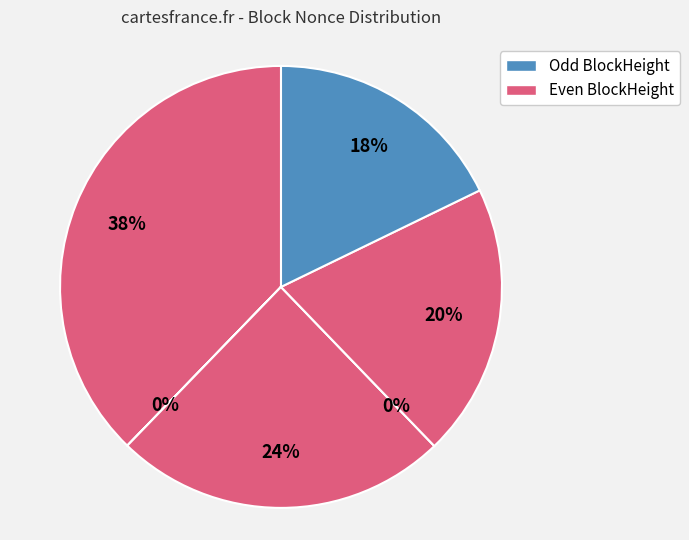

The 50537 slice represents 4% of the pie. True or false?

False